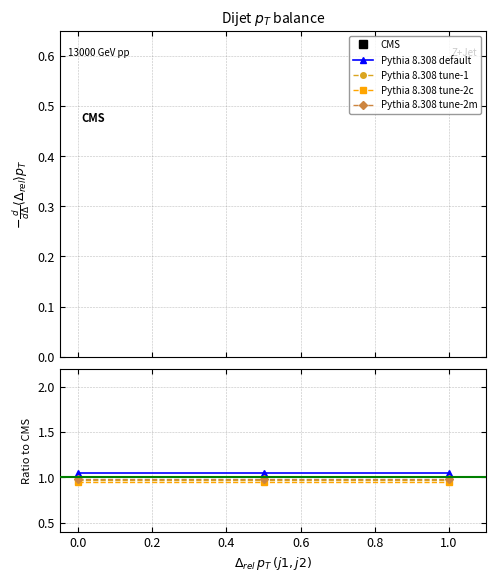

What is the sum of the Pythia 8.308 tune-2c values at 0.2 and 0.0?

1.9